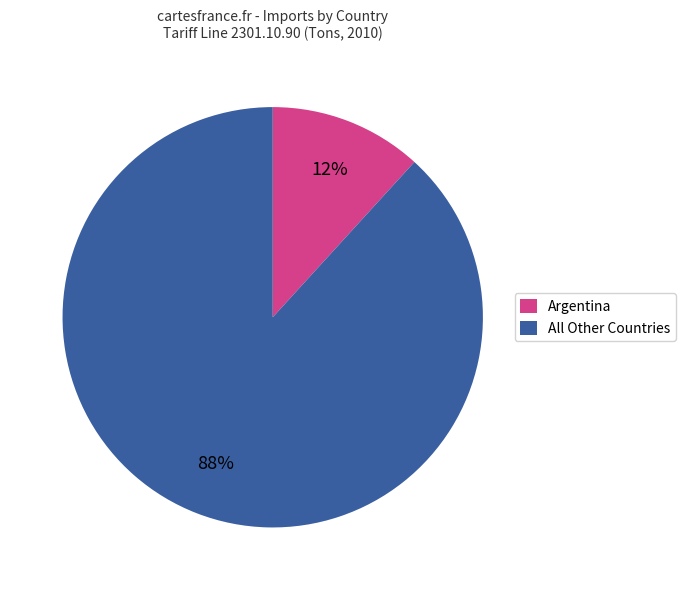

The All Other Countries slice represents 99% of the pie. True or false?

False